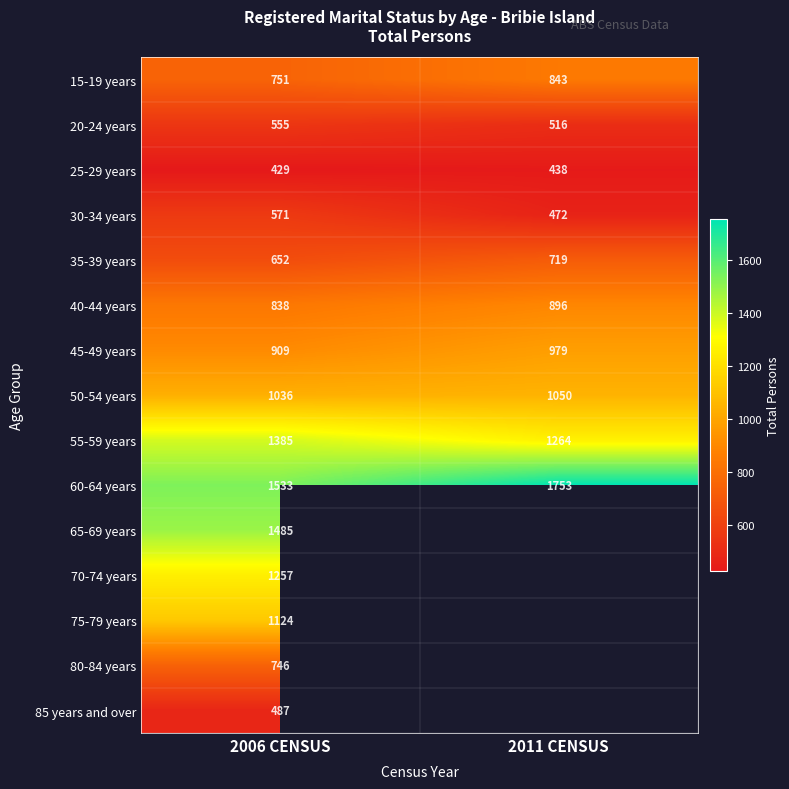

Read the 15-19 years value at 2006 CENSUS, to the nearest 5.

750